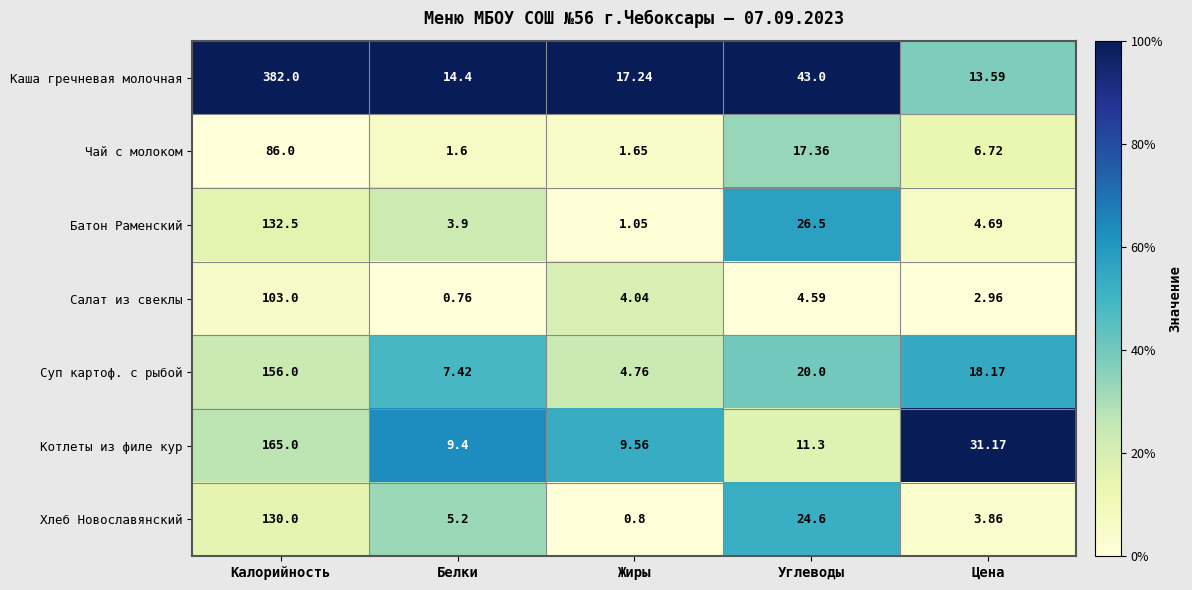

Which label corresponds to the smallest value in the chart?

Белки